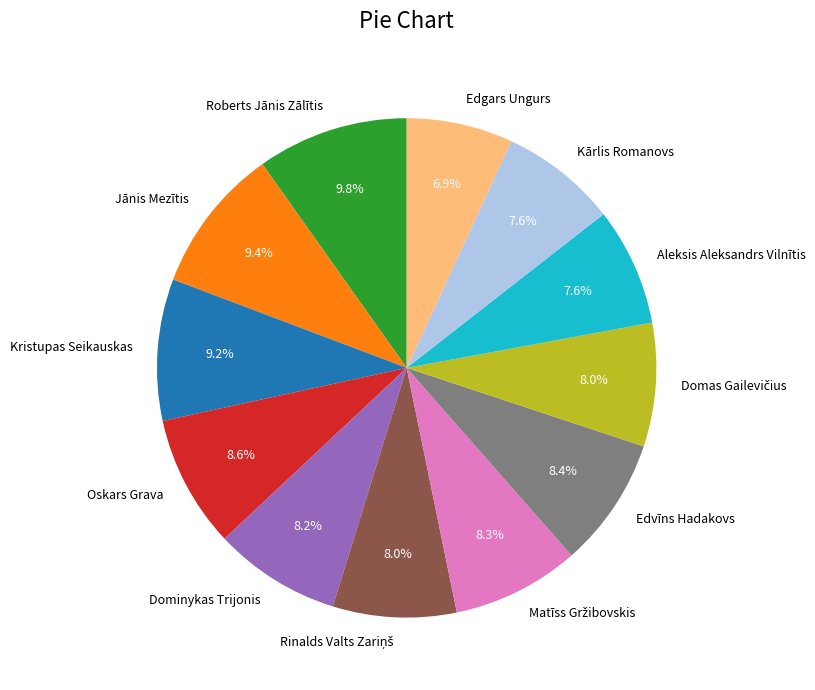

What percentage is NOT represented by Edgars Ungurs?

93.1%